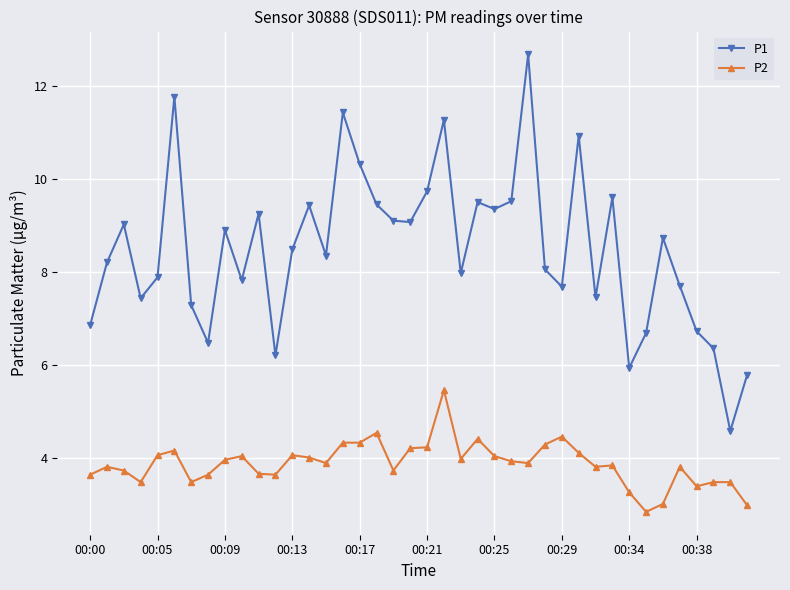

Which series has the widest spread of values?

P1